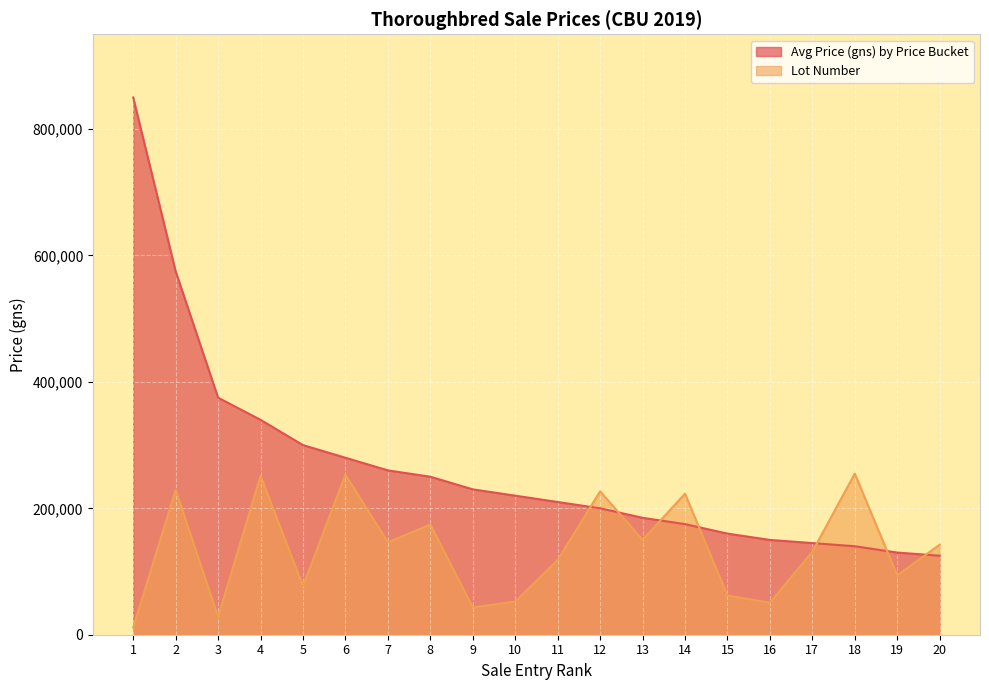

What is the difference between the maximum and minimum values in the Avg Price (gns) by Price Bucket series?

725000